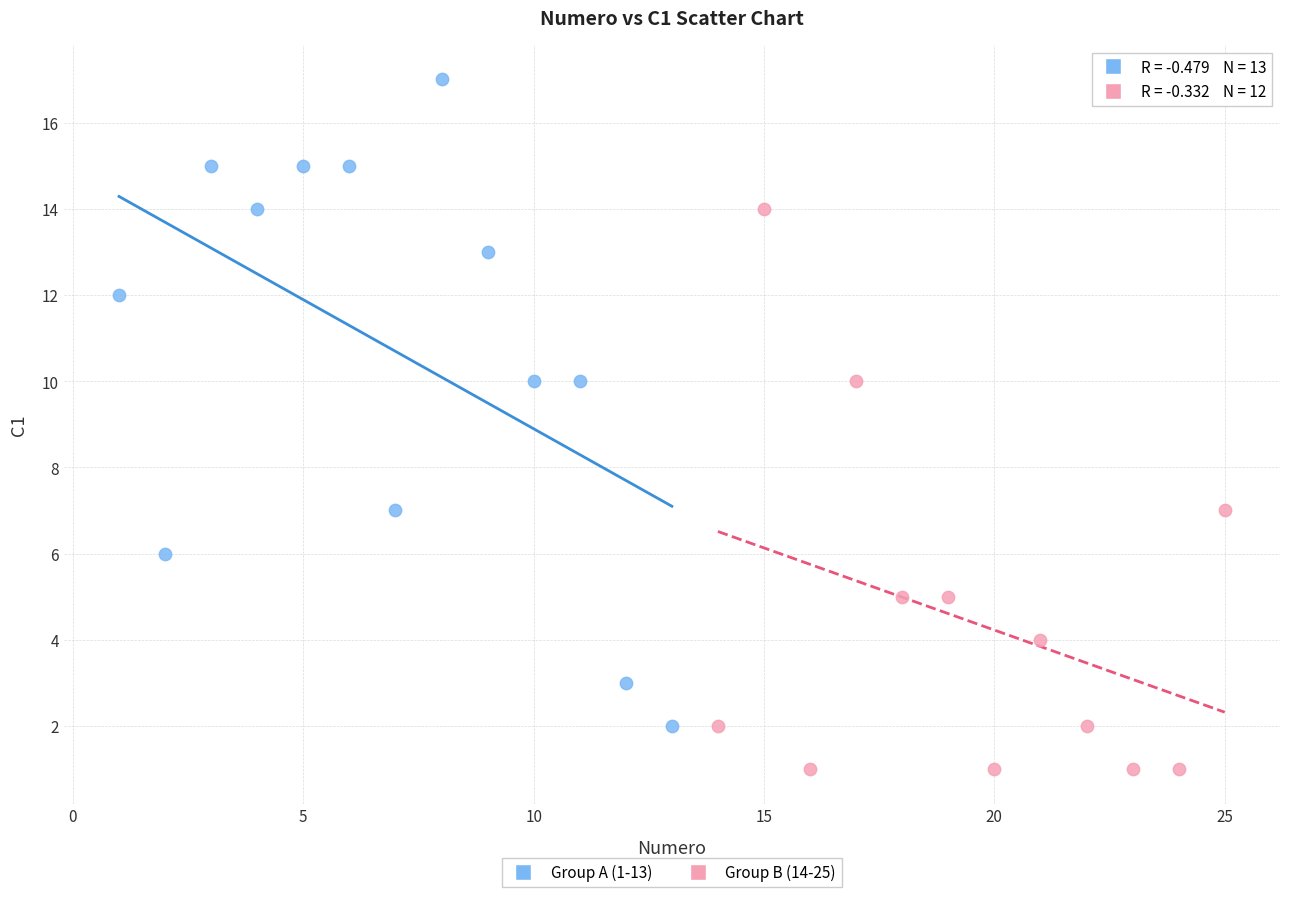

What are all the series names shown in the legend?

Group A (1-13), Group B (14-25)